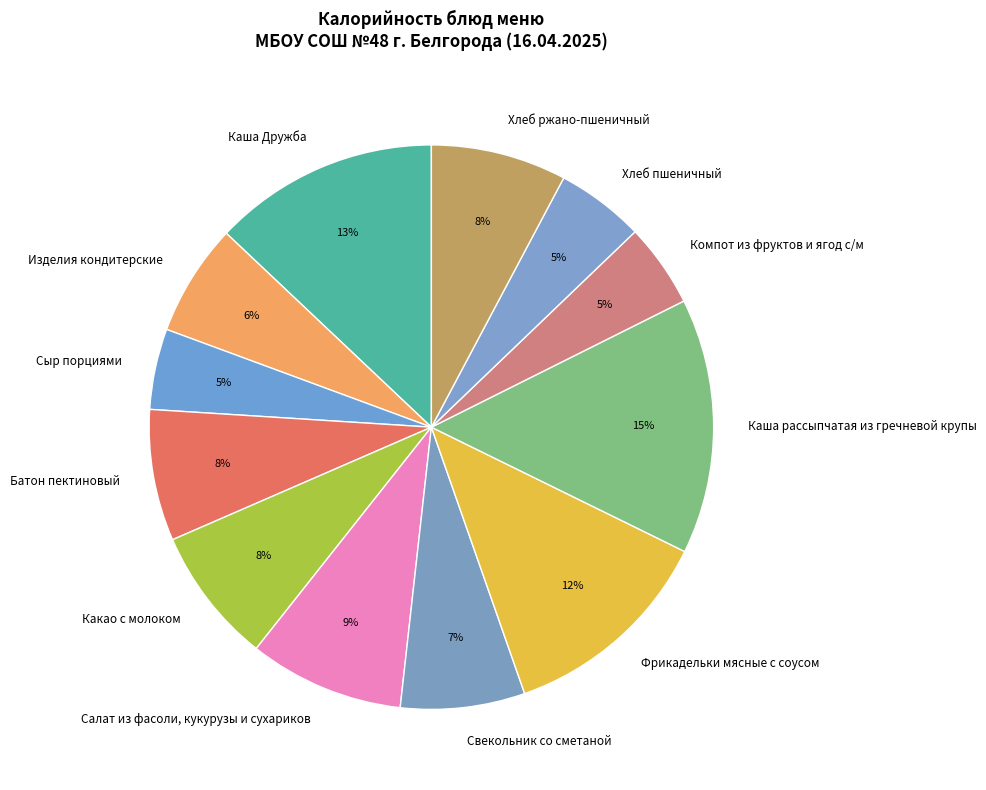

Does Какао с молоком represent more than half of the total?

No